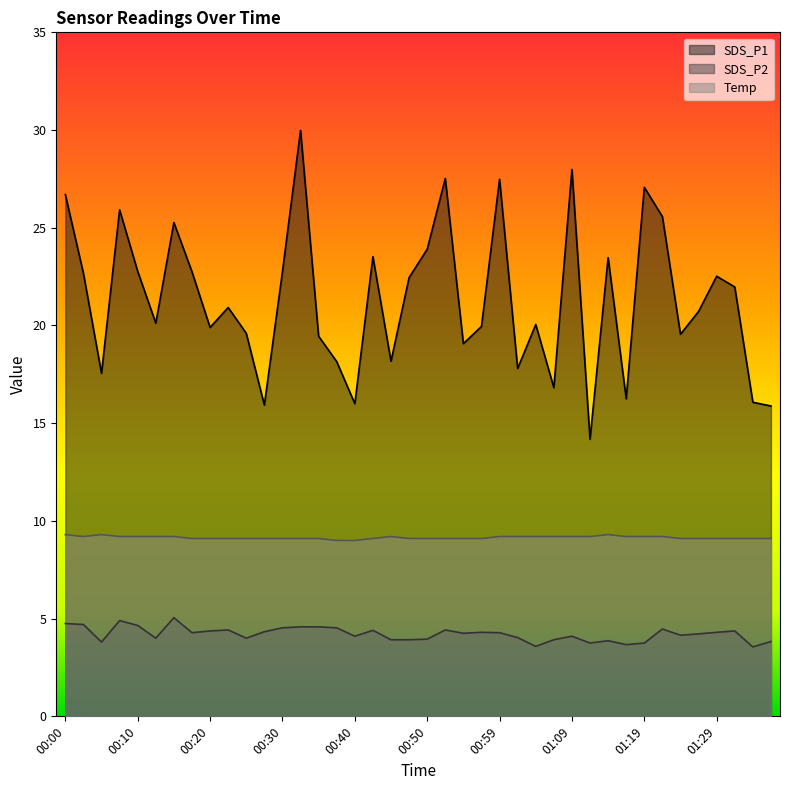

What is the sum of all SDS_P1 values?

854.4